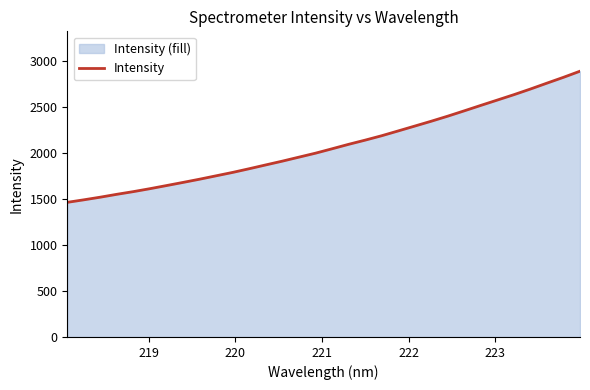

What is the difference between the maximum and minimum values?

1424.7